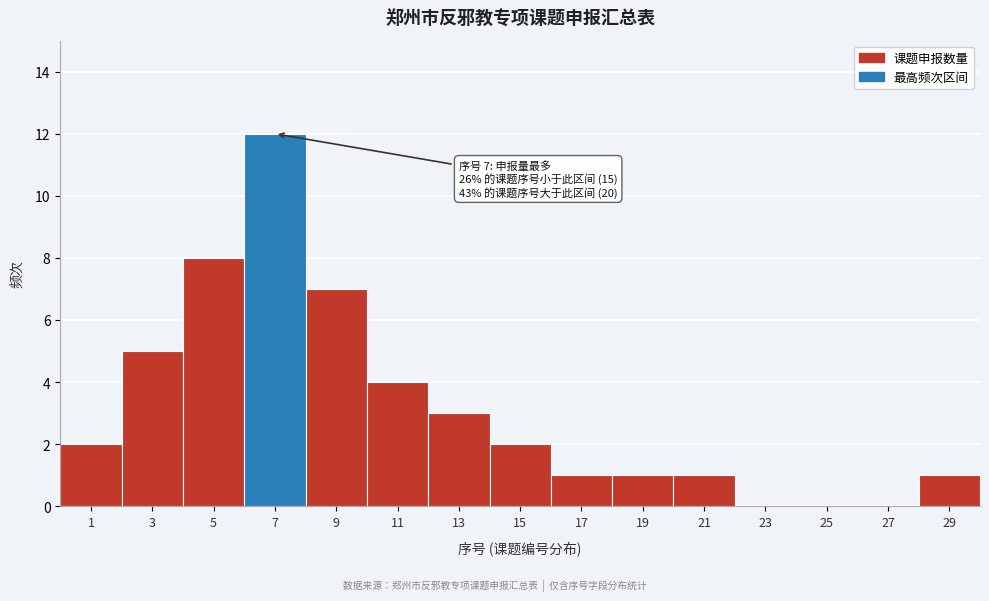

Reading left to right, what are all the values shown in this chart?

1=2	3=5	5=8	7=12	9=7	11=4	13=3	15=2	17=1	19=1	21=1	23=0	25=0	27=0	29=1